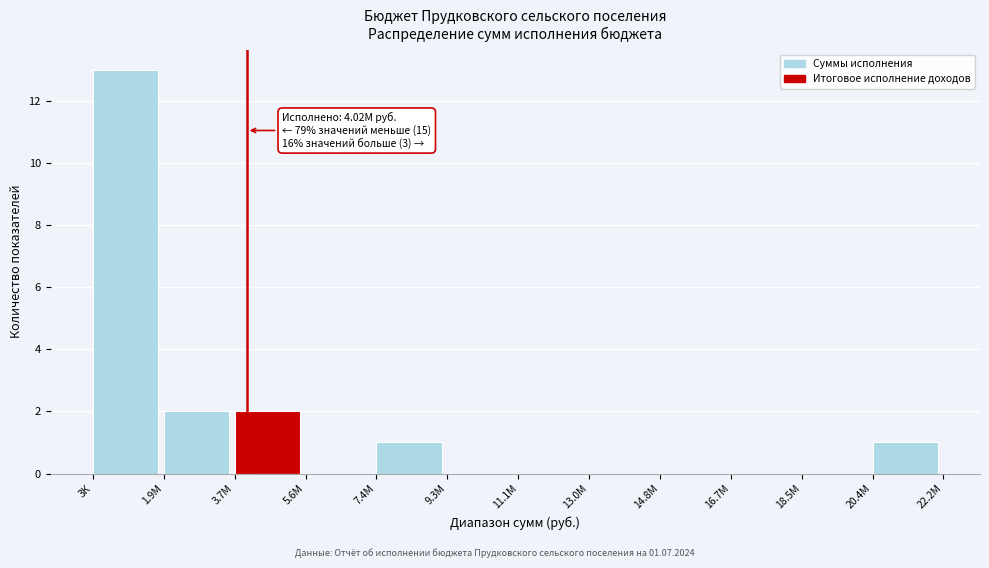

Reading right to left, list all the values displayed in this chart.

20.4М=1	18.5М=0	16.7М=0	14.8М=0	13.0М=0	11.1М=0	9.3М=0	7.4М=1	5.6М=0	3.7М=2	1.9М=2	3К=13